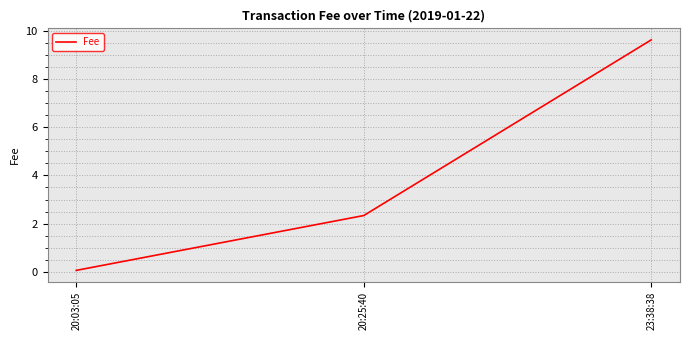

What is the minimum value shown in the chart?

0.1